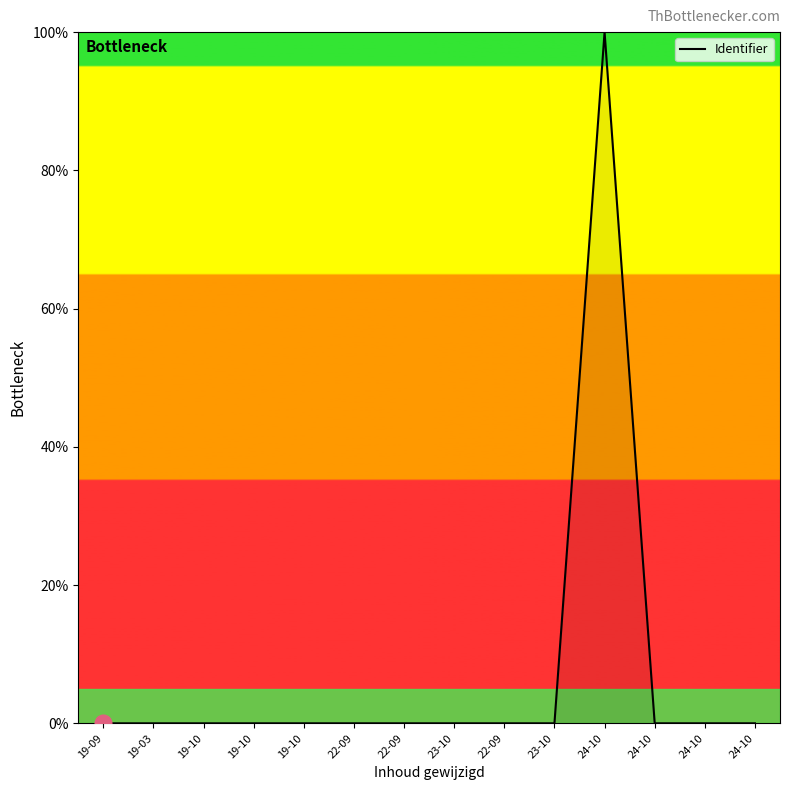

Is this an area chart (filled region under the line)?

Yes